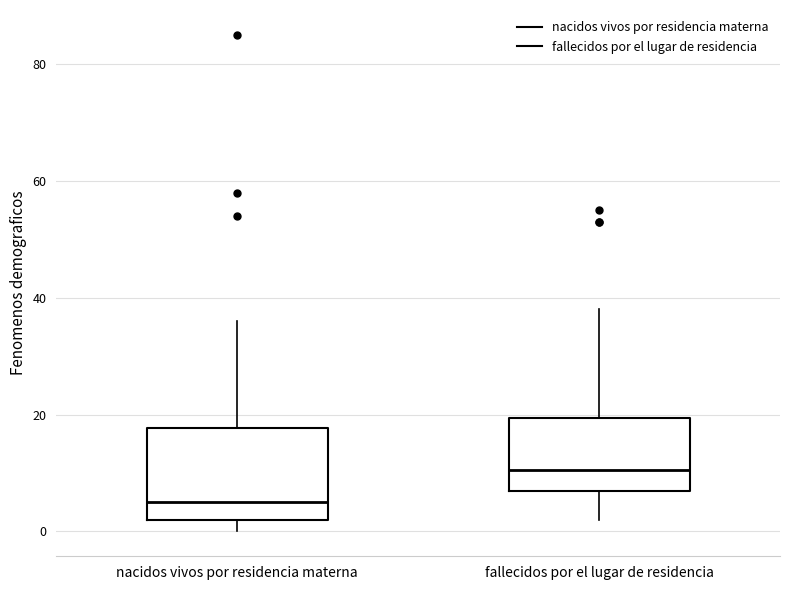

Reading left to right, transcribe this box plot: for each box, give where its median line is, the range the box spans, and where its two whiskers end, as read against the y-axis. The values are not printed on the chart, so give them approximately, as read against the axis.

nacidos vivos por residencia materna: median 6, box 2 to 18, whiskers 0 to 36
fallecidos por el lugar de residencia: median 10, box 8 to 20, whiskers 2 to 38